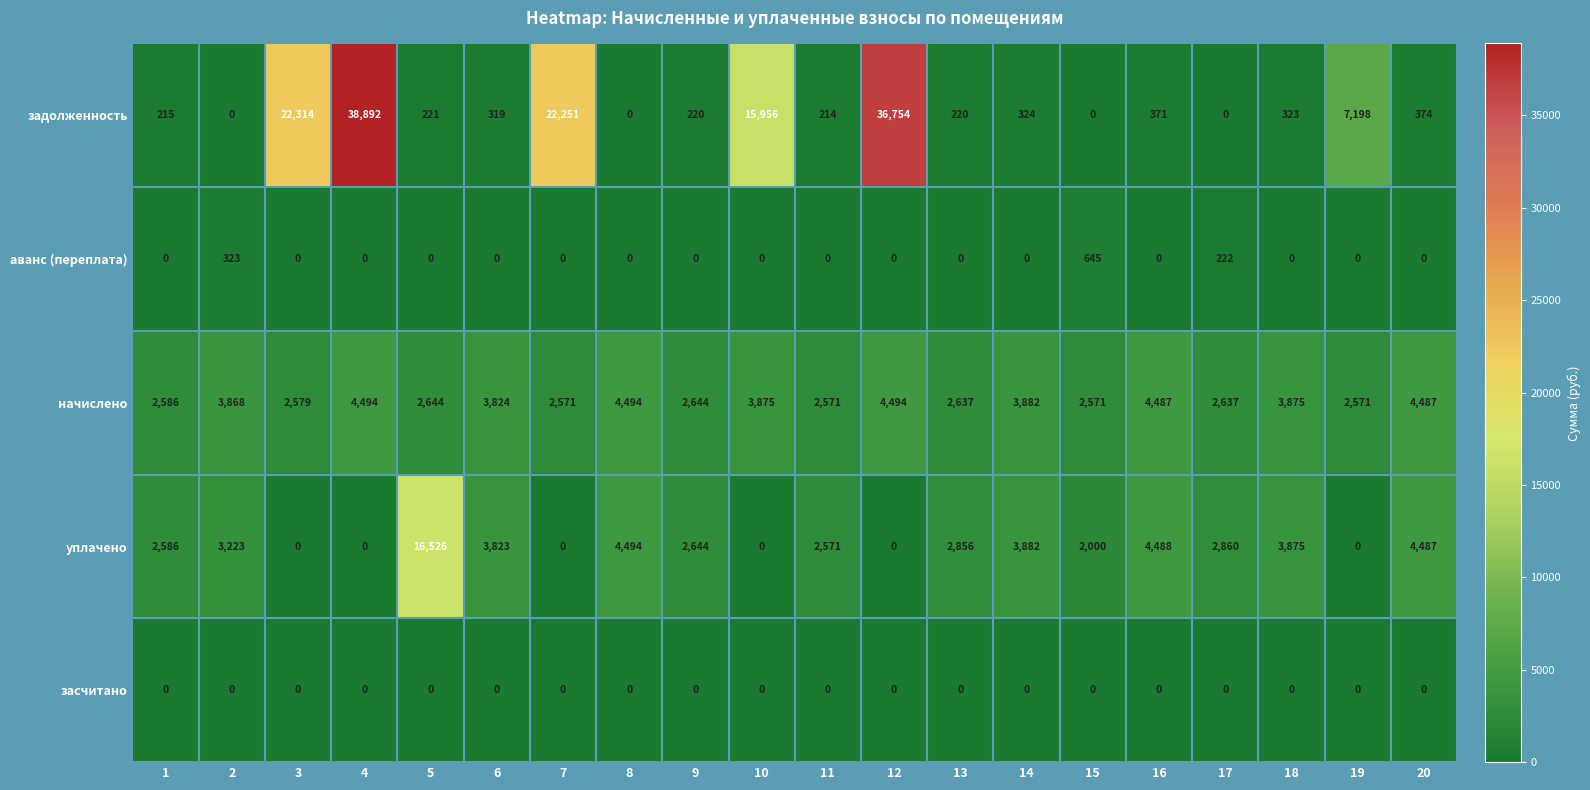

Which label corresponds to the largest value in the chart?

4